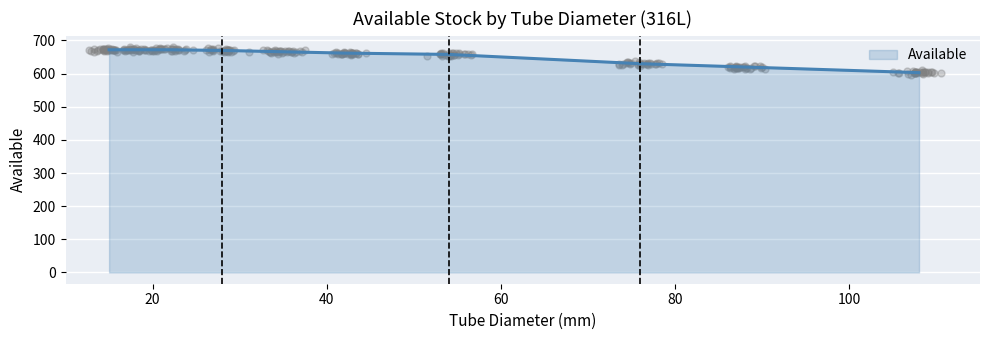

What is the change in value from 54 to 76?

-28